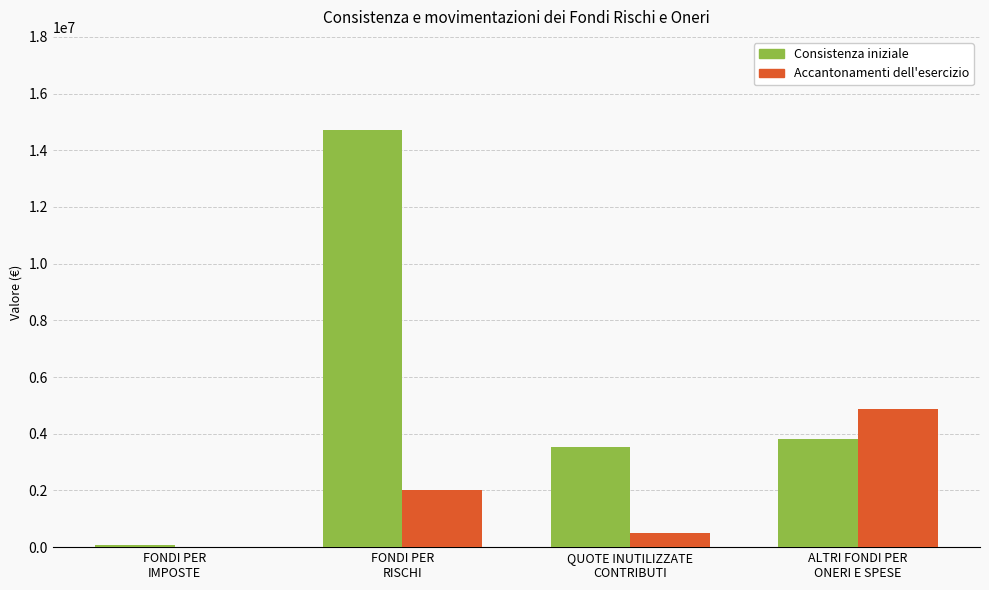

Which series has the largest total across all categories?

Consistenza iniziale